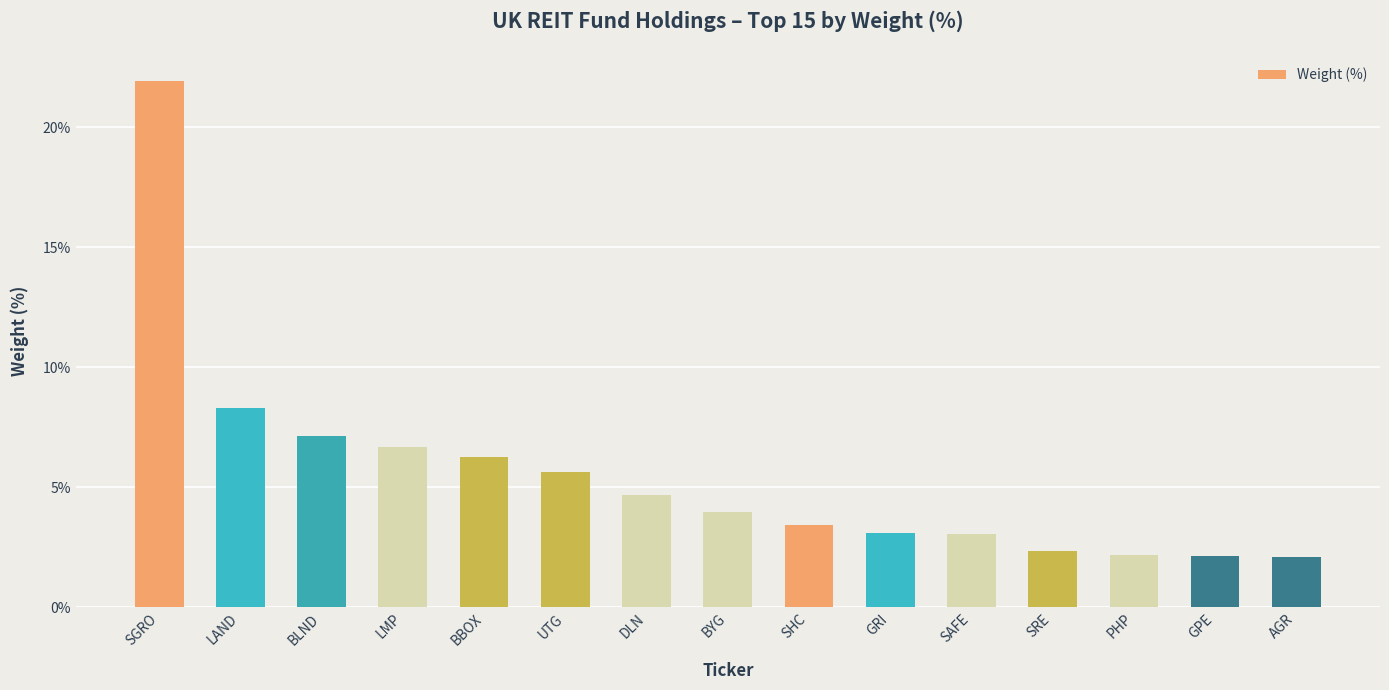

What is the difference between the values at LMP and DLN?

2.0